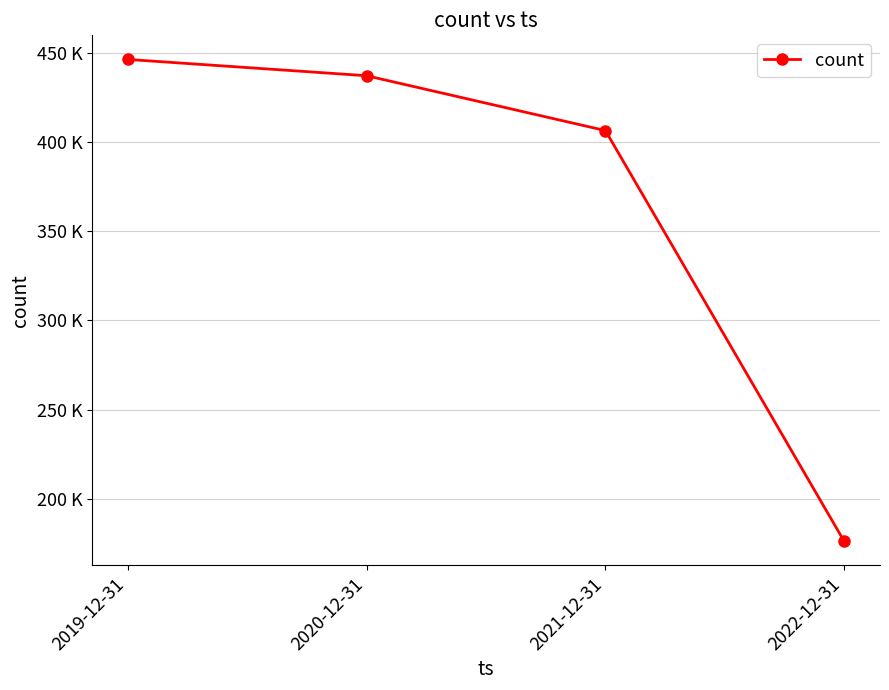

Does the chart have visible grid lines?

Yes